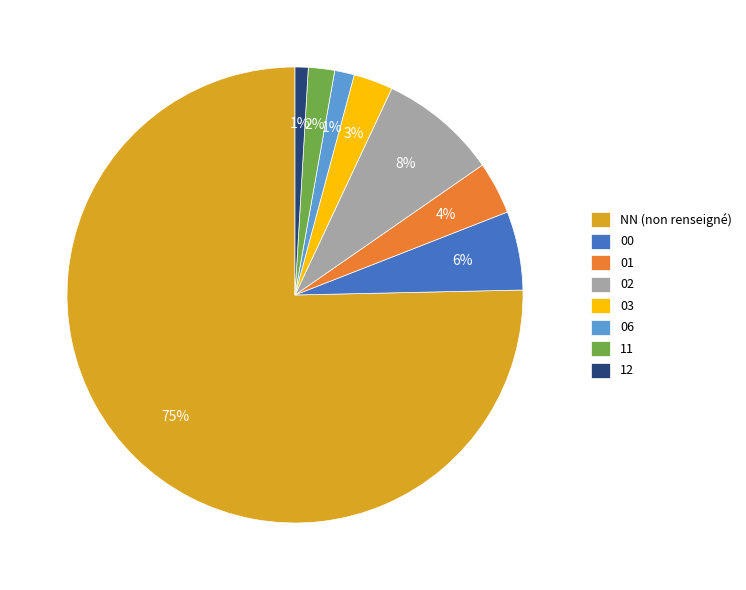

True or false: 02 accounts for 15% of the total.

False